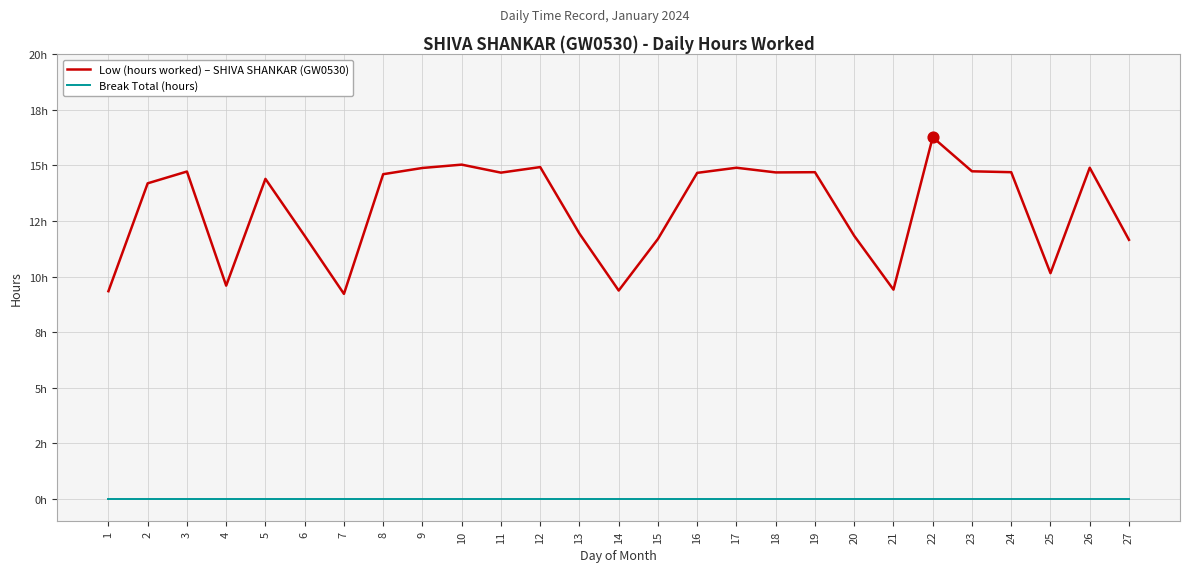

What are all the series names shown in the legend?

Low (hours worked) – SHIVA SHANKAR (GW0530), Break Total (hours)